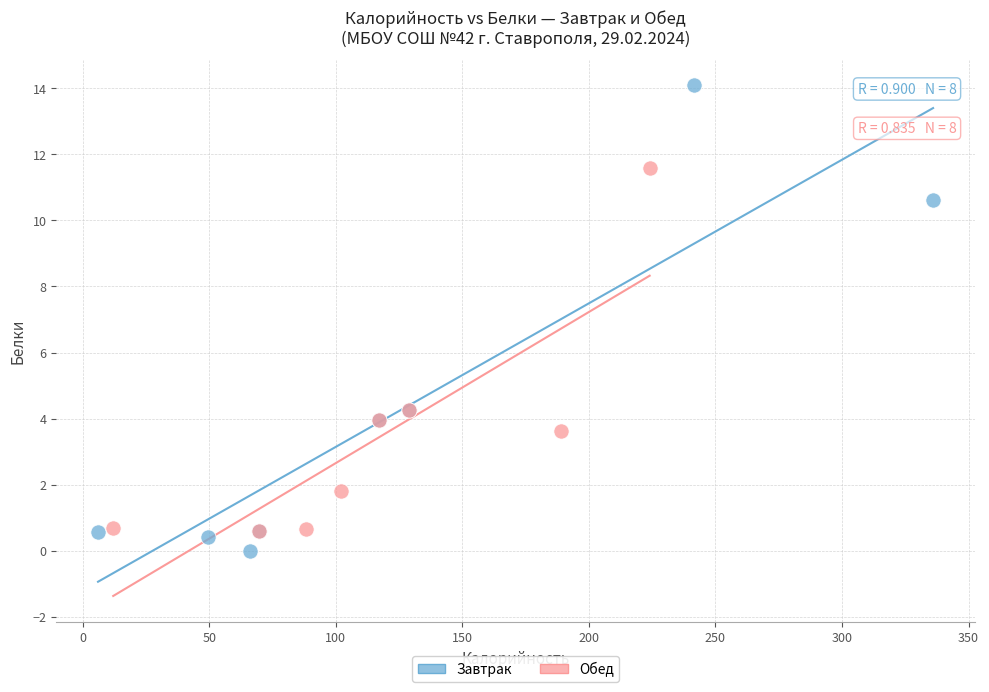

Which series has the largest Y range (max minus min)?

Завтрак